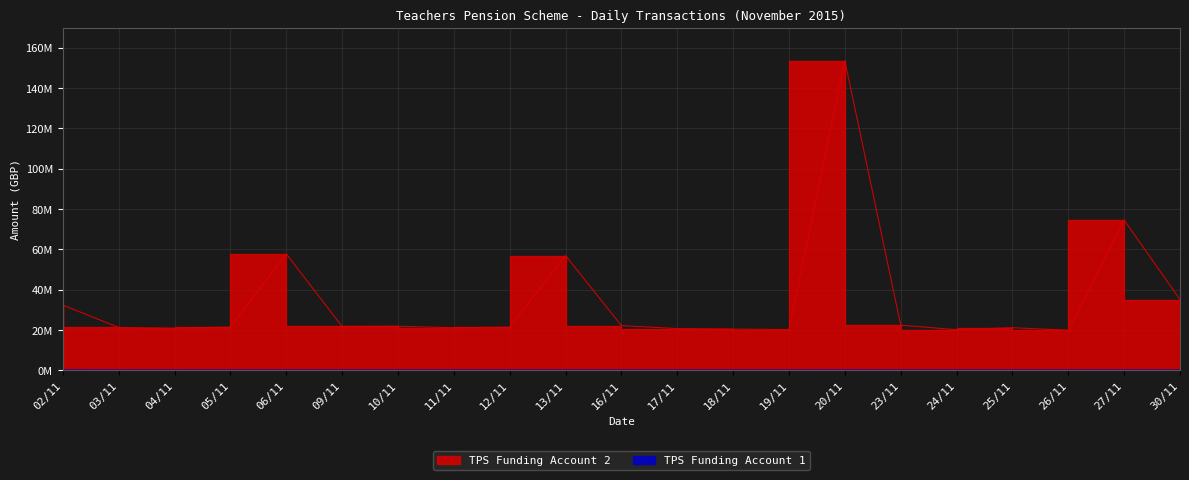

Is the value of TPS Funding Account 2 at 27/11 greater than the value of TPS Funding Account 1 at 23/11?

Yes